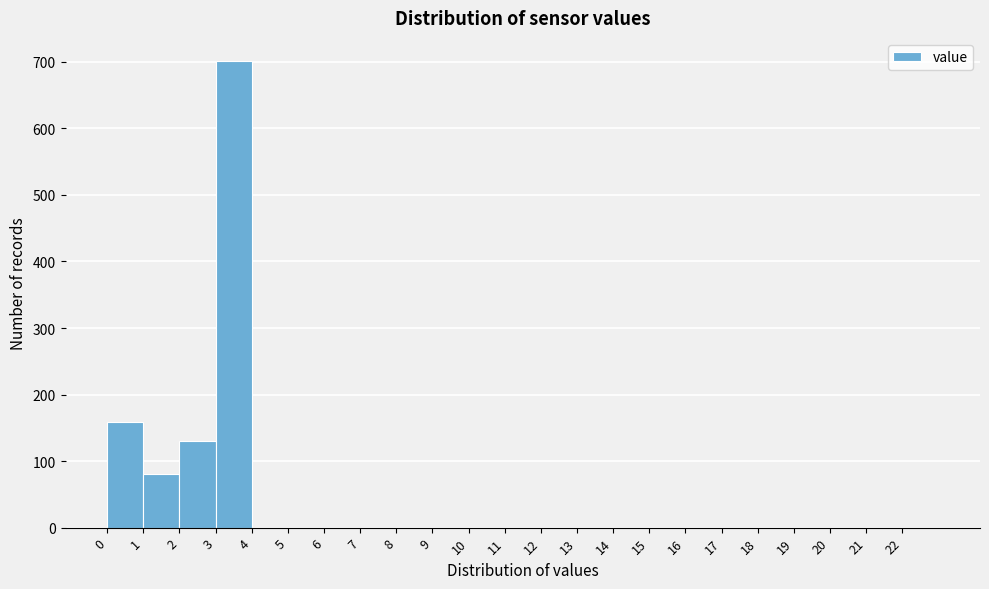

Reading left to right, transcribe this chart: for each bar, give the range it covers on the x-axis and its height. The values are not printed on the chart, so give them approximately, as read against the axis.

0 to 1: 160
1 to 2: 80
2 to 3: 130
3 to 4: 700
4 to 5: 0
5 to 6: 0
6 to 7: 0
7 to 8: 0
8 to 9: 0
9 to 10: 0
10 to 11: 0
11 to 12: 0
12 to 13: 0
13 to 14: 0
14 to 15: 0
15 to 16: 0
16 to 17: 0
17 to 18: 0
18 to 19: 0
19 to 20: 0
20 to 21: 0
21 to 22: 0
22 to 23: 0